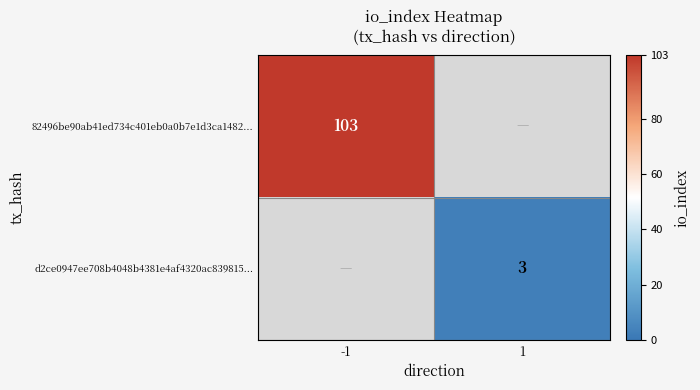

The value of d2ce0947ee708b4048b4381e4af4320ac839815... at 1 is 5. True or false?

False